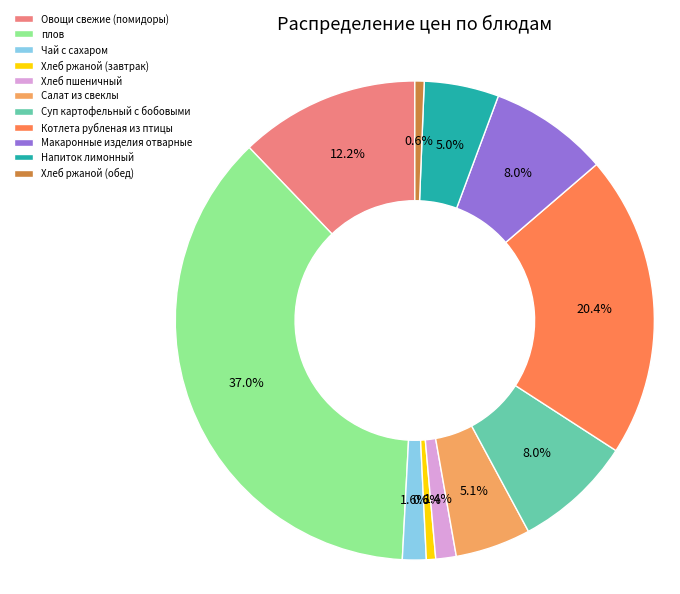

What portion of the pie excludes Хлеб ржаной (завтрак)?

99.4%